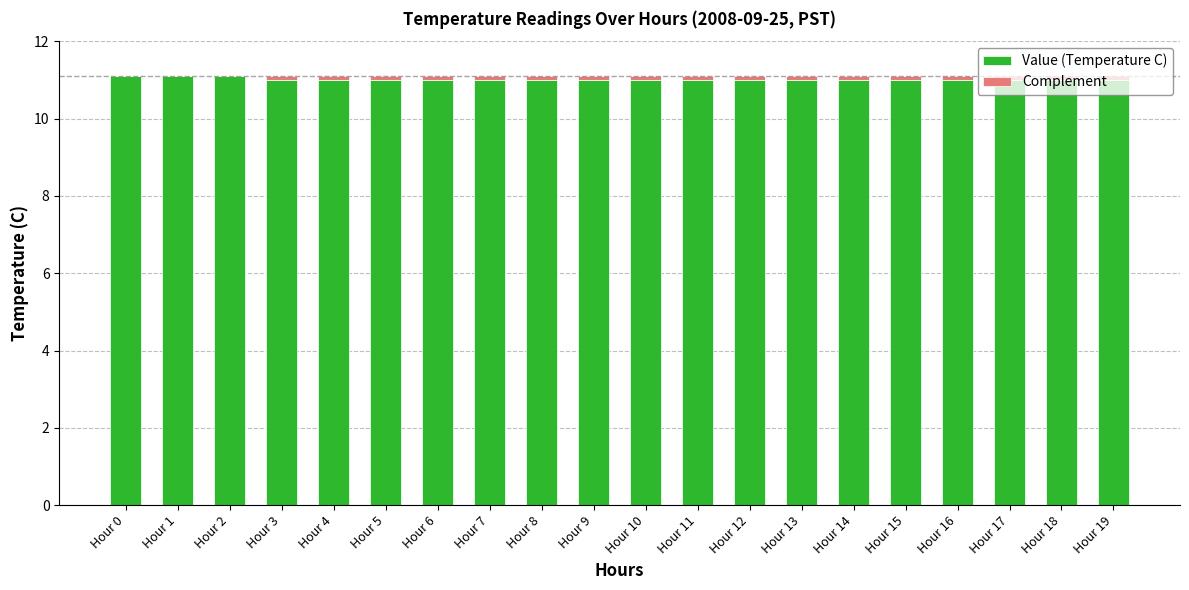

How many categories are shown in the chart?

20